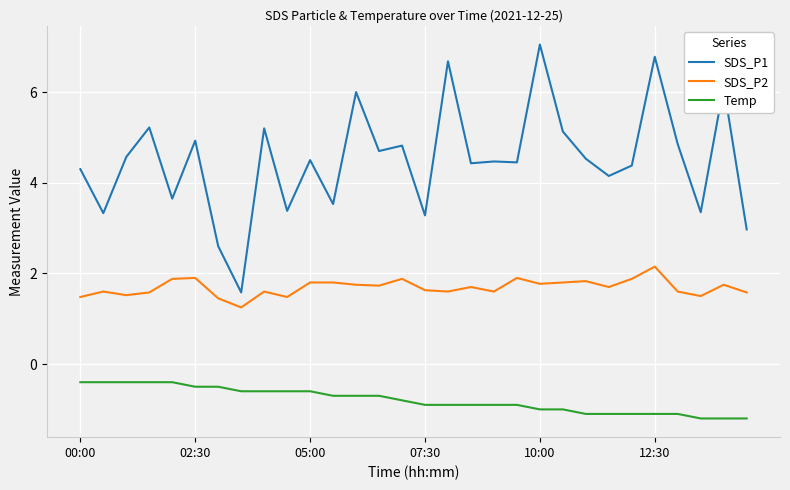

True or false: SDS_P1 and Temp intersect in this chart.

False